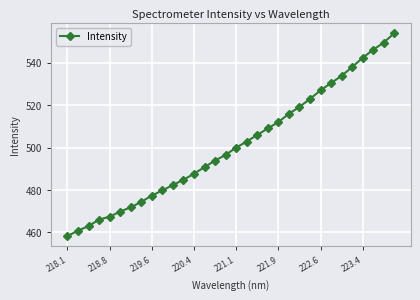

What is the difference between the maximum and minimum values?

95.6